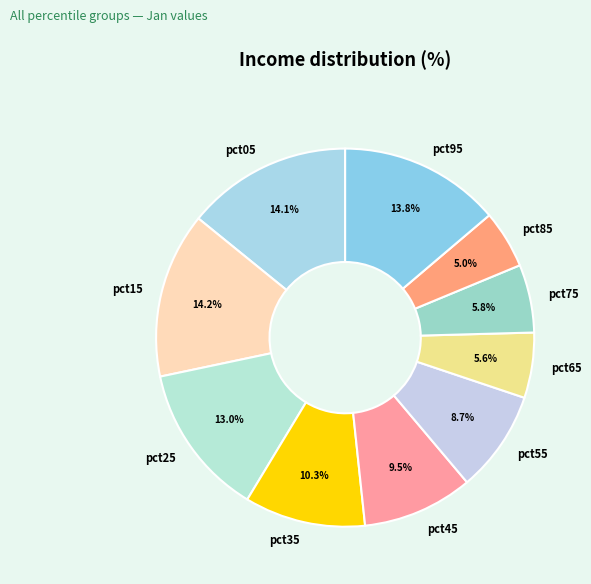

Is there a majority slice in this chart?

No